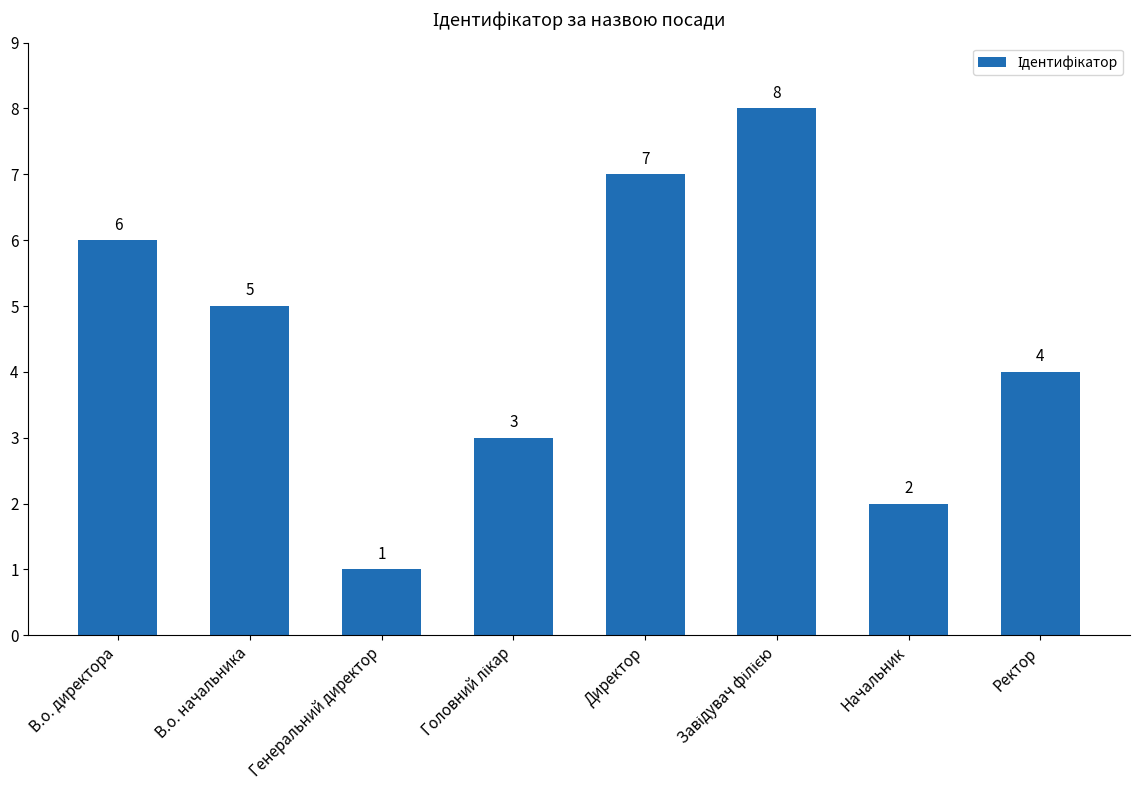

What is the minimum value shown in the chart?

1